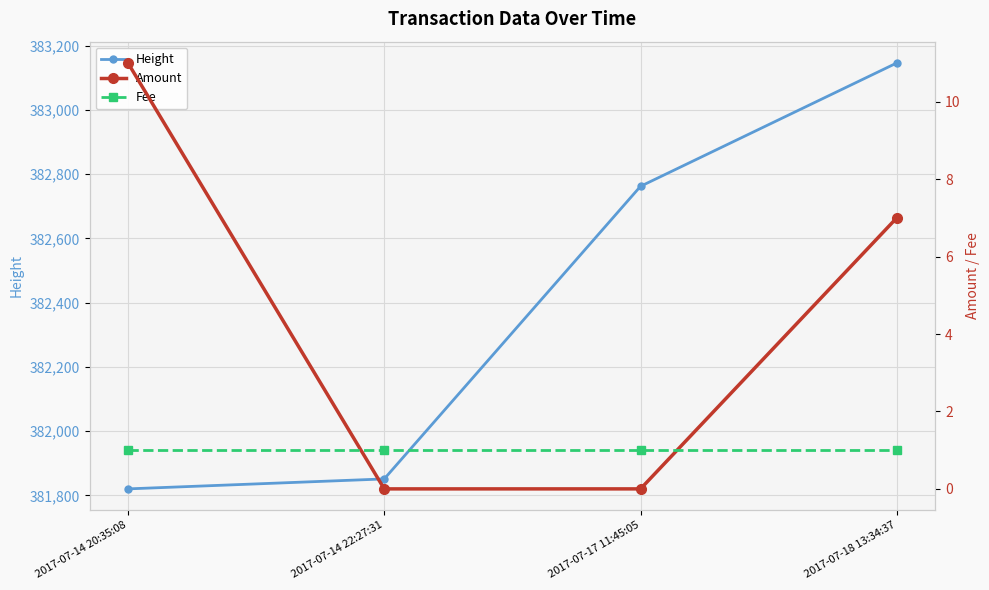

Which category has the lowest value in the Fee series?

2017-07-14 20:35:08